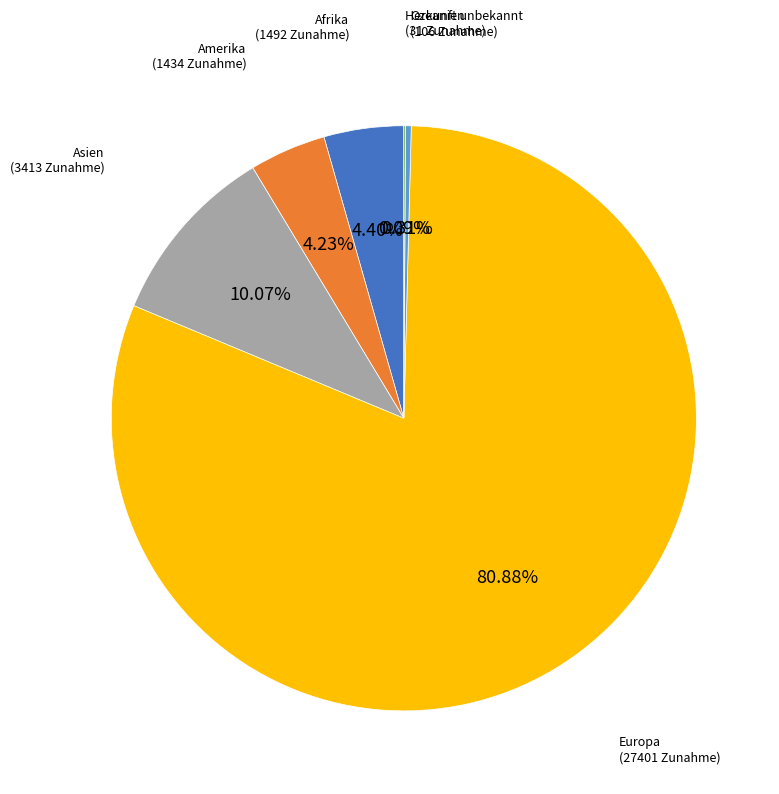

Is there any slice that represents more than half of the pie?

Yes